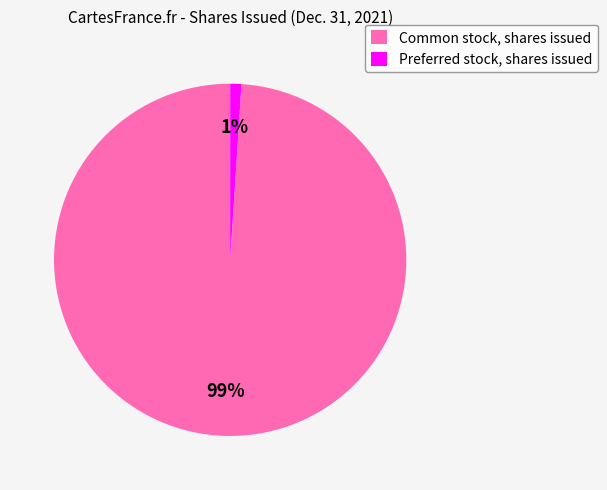

Rank the categories by value from lowest to highest.

Preferred stock, shares issued, Common stock, shares issued